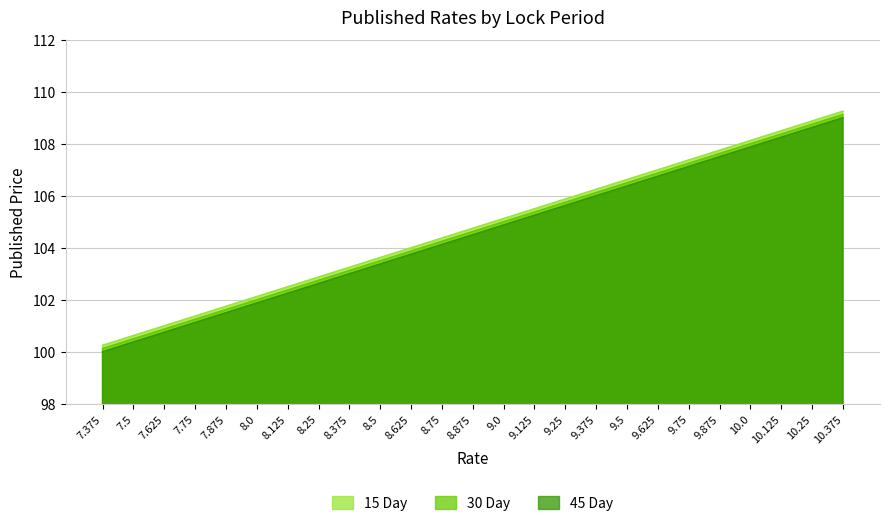

How many lines are shown in the chart?

3